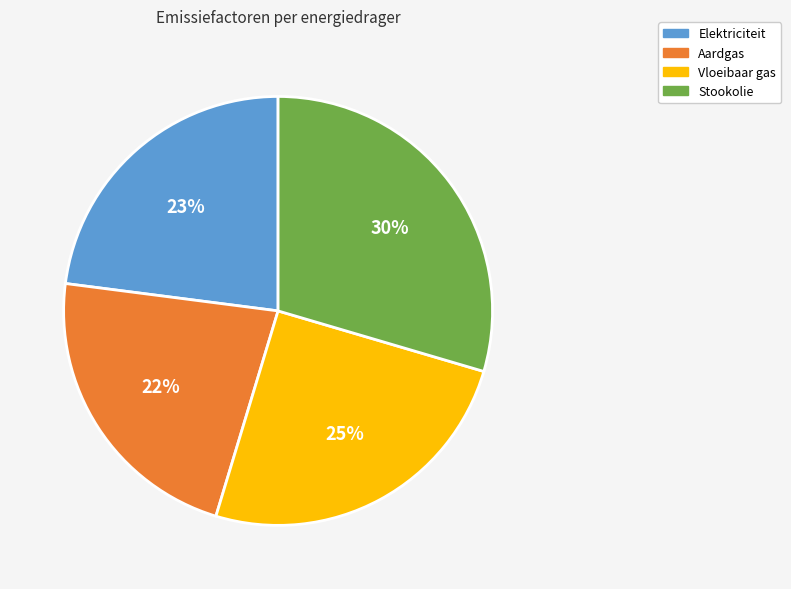

Between Vloeibaar gas and Elektriciteit, which is larger?

Vloeibaar gas